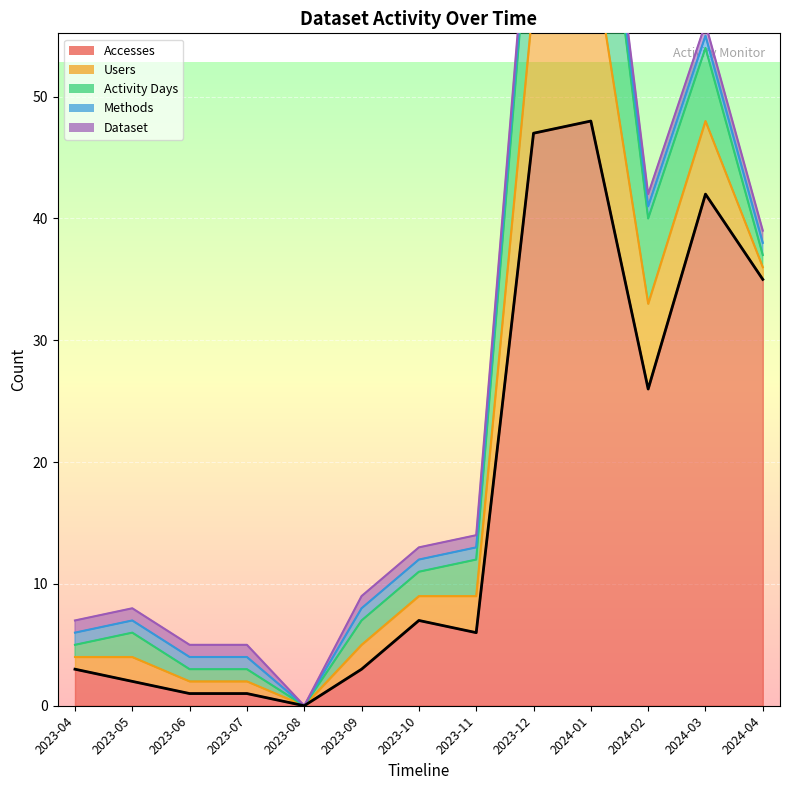

Where is Methods nearest to the value 0?

2023-08